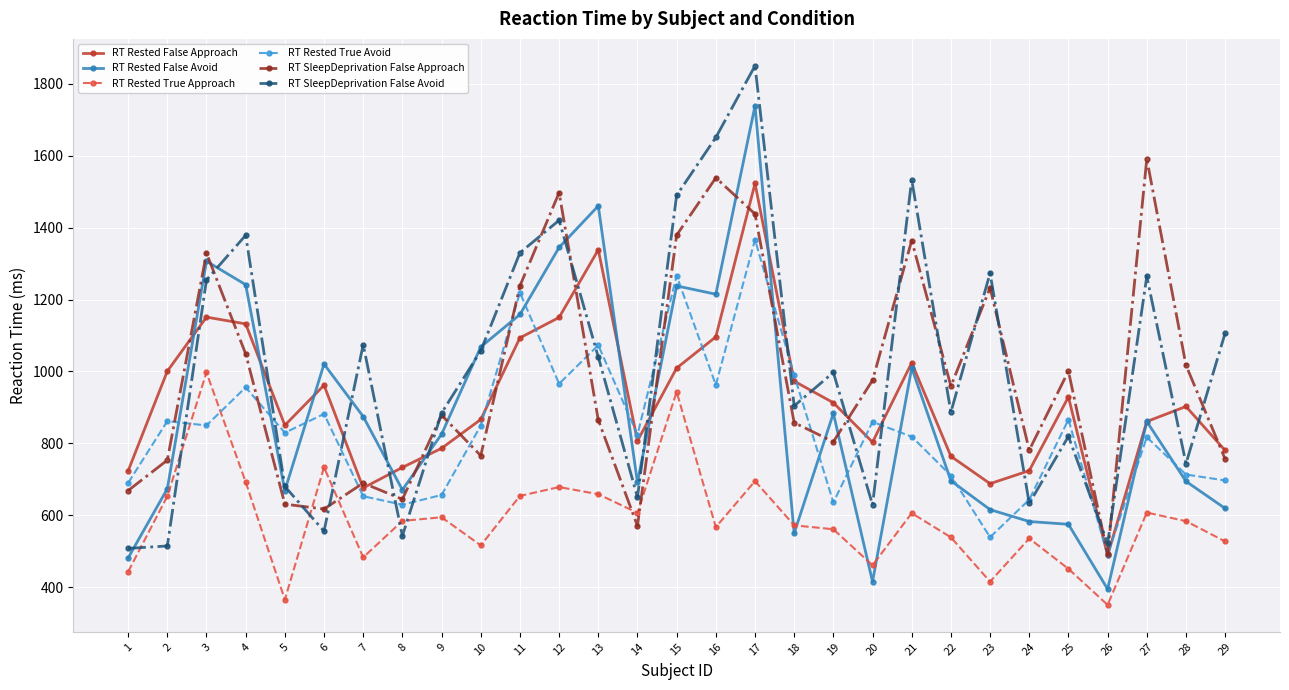

Which label corresponds to the smallest value in the chart?

26